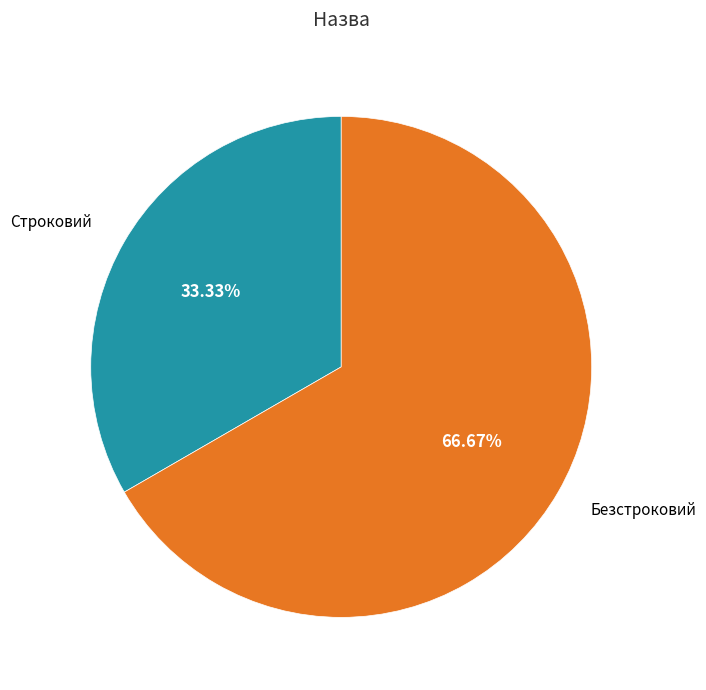

What is the ratio of the value at Безстроковий to the value at Строковий?

2.0